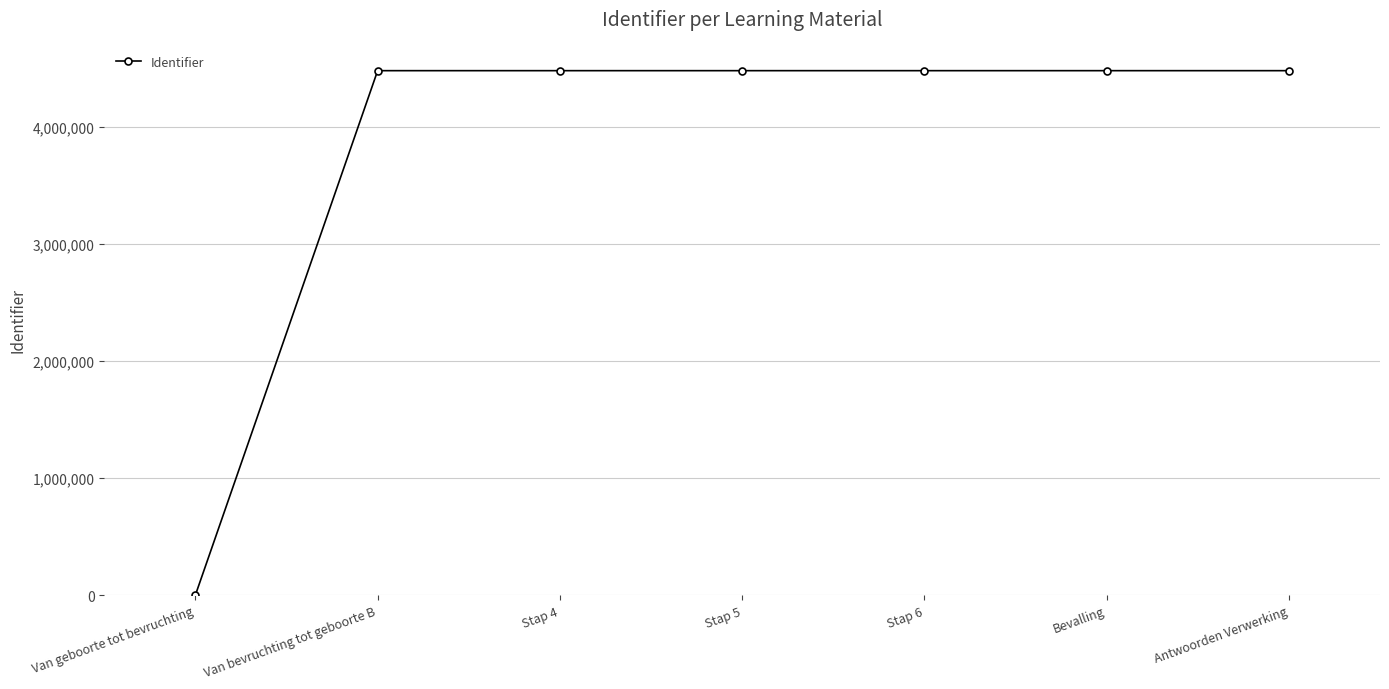

What is the difference between the maximum and second lowest values?

10